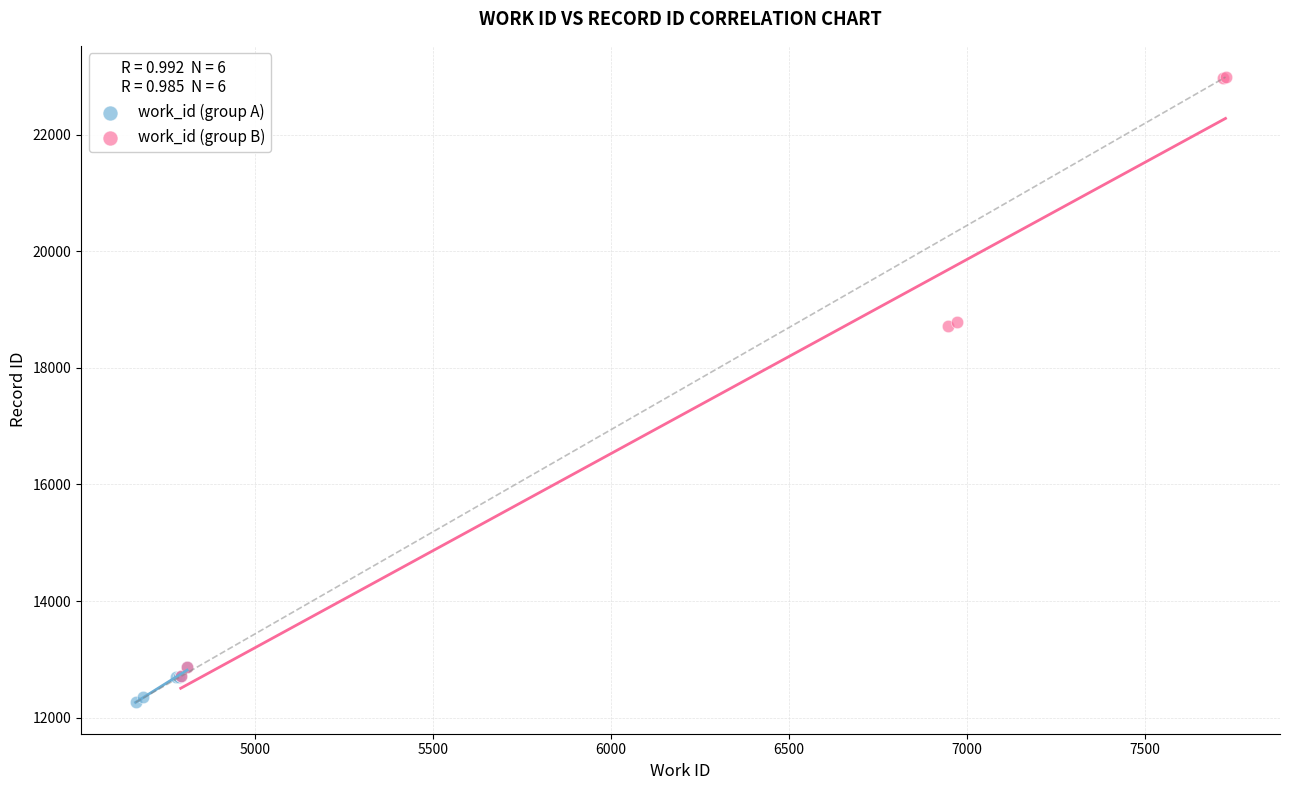

Which series has the widest spread of Y values?

work_id (group B)